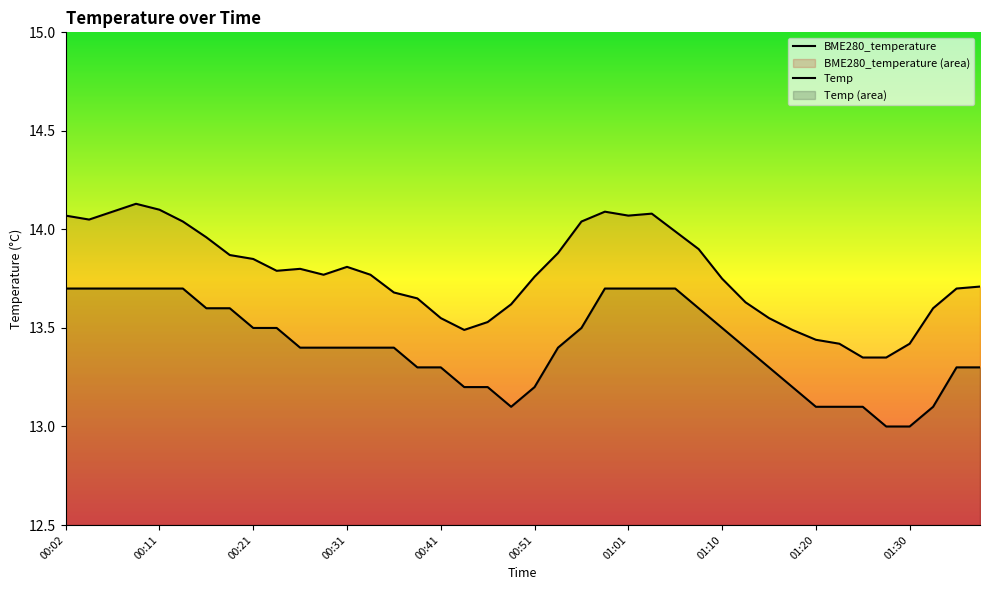

Reading left to right, transcribe all the data shown in this chart.

BME280_temperature: 00:02=14.1	00:04=14.1	00:07=14.1	00:09=14.1	00:11=14.1	00:14=14.0	00:16=14.0	00:19=13.9	00:21=13.8	00:24=13.8	00:26=13.8	00:29=13.8	00:31=13.8	00:33=13.8	00:36=13.7	00:38=13.7	00:41=13.6	00:43=13.5	00:46=13.5	00:48=13.6	00:51=13.8	00:53=13.9	00:56=14.0	00:58=14.1	01:01=14.1	01:03=14.1	01:05=14.0	01:08=13.9	01:10=13.8	01:13=13.6	01:15=13.6	01:18=13.5	01:20=13.4	01:23=13.4	01:25=13.3	01:28=13.3	01:30=13.4	01:32=13.6	01:35=13.7	01:37=13.7
Temp: 00:02=13.7	00:04=13.7	00:07=13.7	00:09=13.7	00:11=13.7	00:14=13.7	00:16=13.6	00:19=13.6	00:21=13.5	00:24=13.5	00:26=13.4	00:29=13.4	00:31=13.4	00:33=13.4	00:36=13.4	00:38=13.3	00:41=13.3	00:43=13.2	00:46=13.2	00:48=13.1	00:51=13.2	00:53=13.4	00:56=13.5	00:58=13.7	01:01=13.7	01:03=13.7	01:05=13.7	01:08=13.6	01:10=13.5	01:13=13.4	01:15=13.3	01:18=13.2	01:20=13.1	01:23=13.1	01:25=13.1	01:28=13.0	01:30=13.0	01:32=13.1	01:35=13.3	01:37=13.3